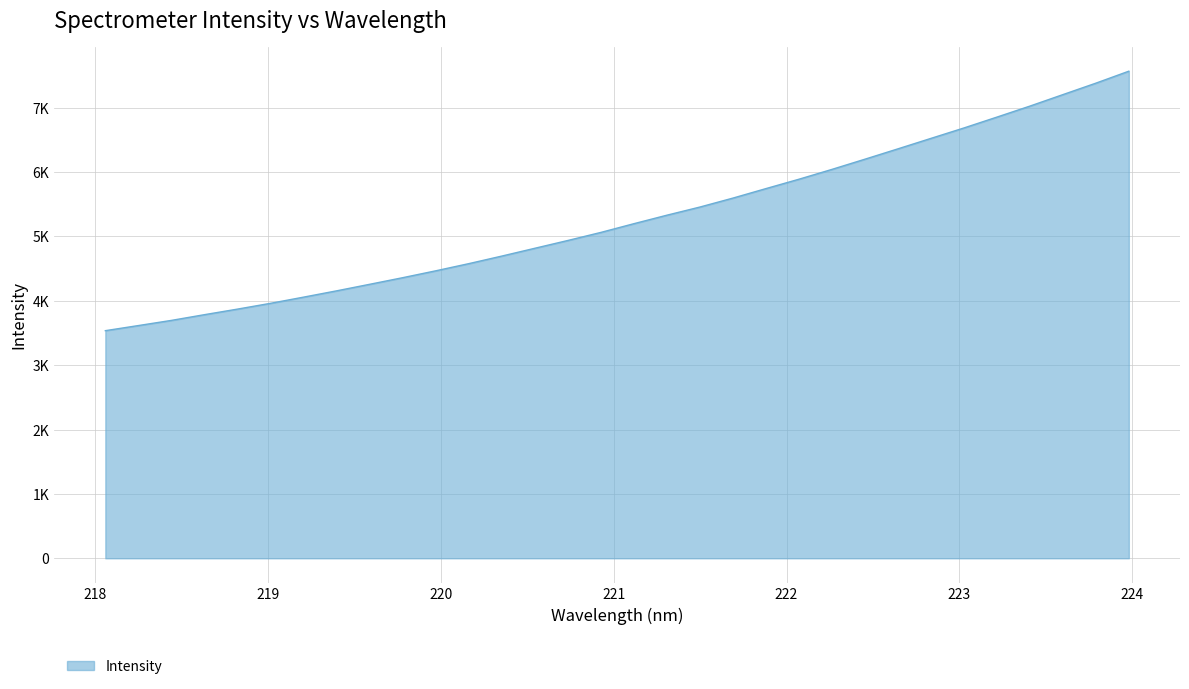

Rank the categories by value from lowest to highest.

218.0596, 218.2508, 218.442, 218.6332, 218.8244, 219.0156, 219.2067, 219.3979, 219.589, 219.7801, 219.9712, 220.1623, 220.3533, 220.5444, 220.7354, 220.9264, 221.1174, 221.3083, 221.4993, 221.6902, 221.8812, 222.0721, 222.263, 222.4538, 222.6447, 222.8355, 223.0264, 223.2172, 223.408, 223.5987, 223.7895, 223.9802